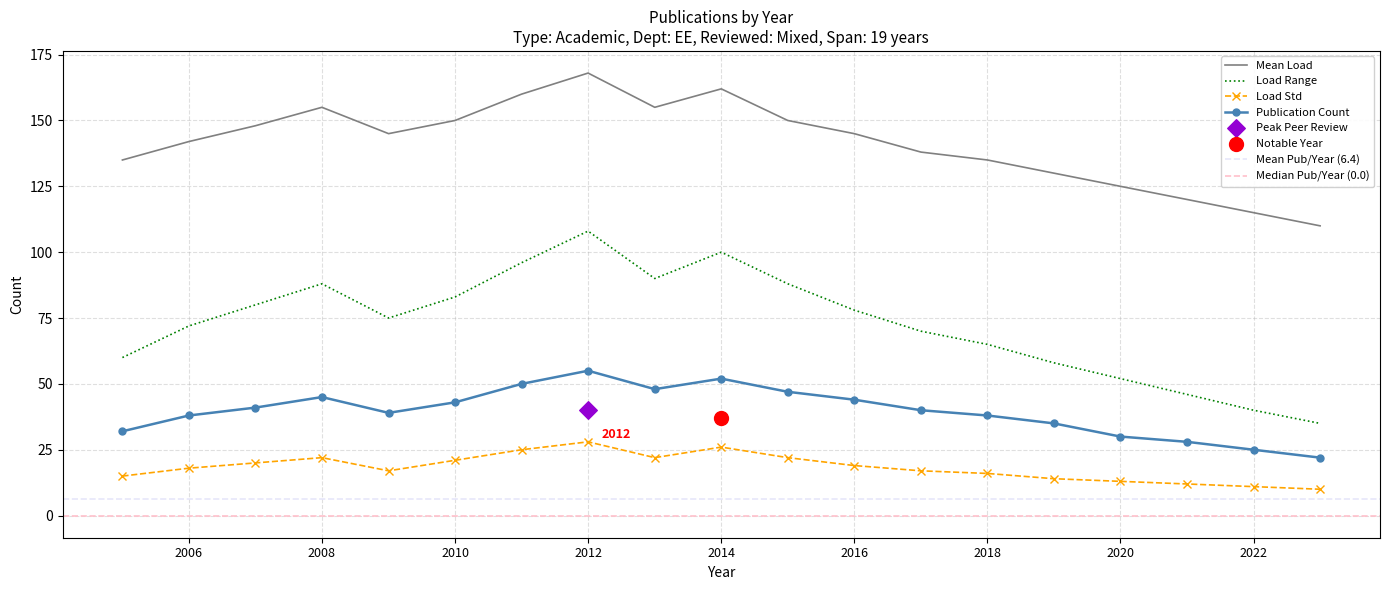

At which label does Mean Load reach its peak?

2012